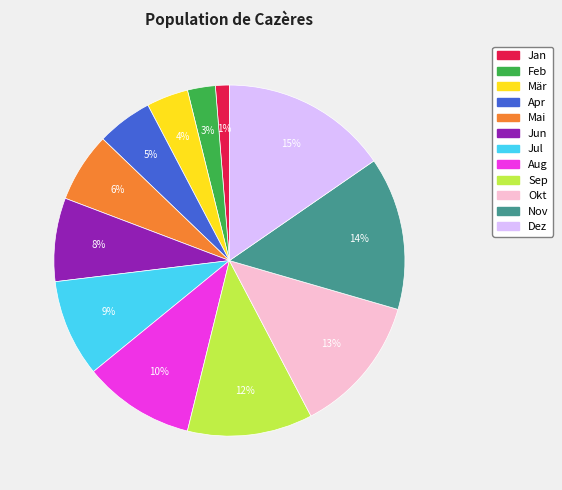

True or false: Aug accounts for 10% of the total.

True